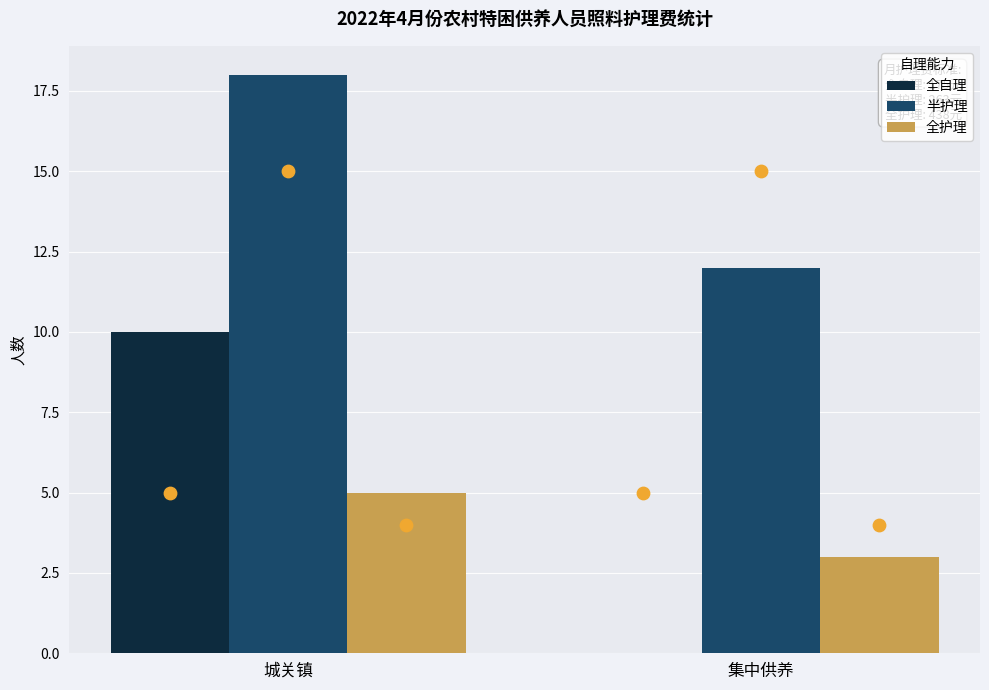

What are all the series names shown in the legend?

全自理, 半护理, 全护理